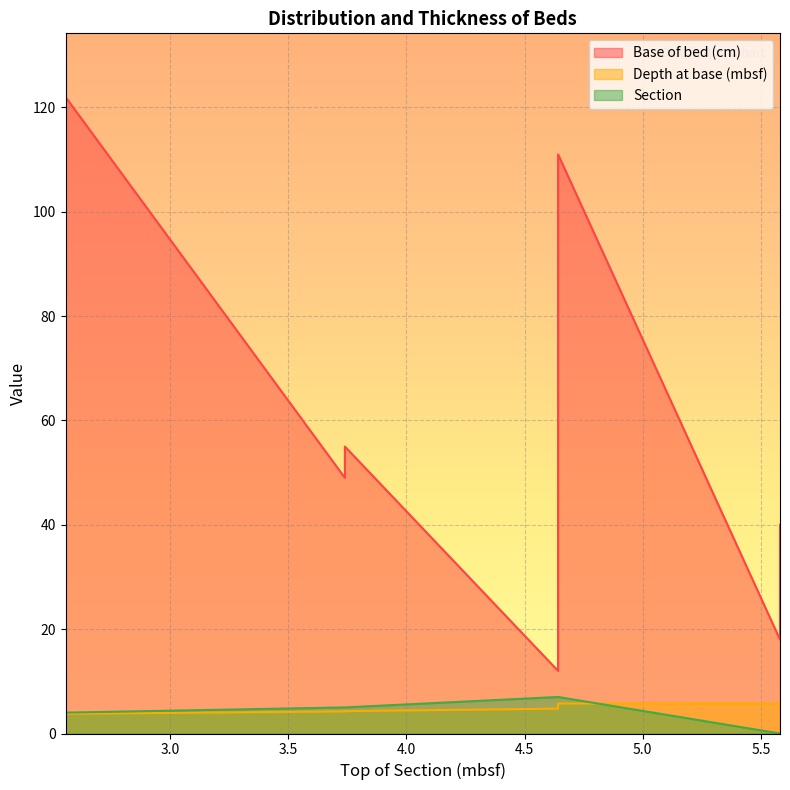

Count the Section values in the range 5 to 7.

12